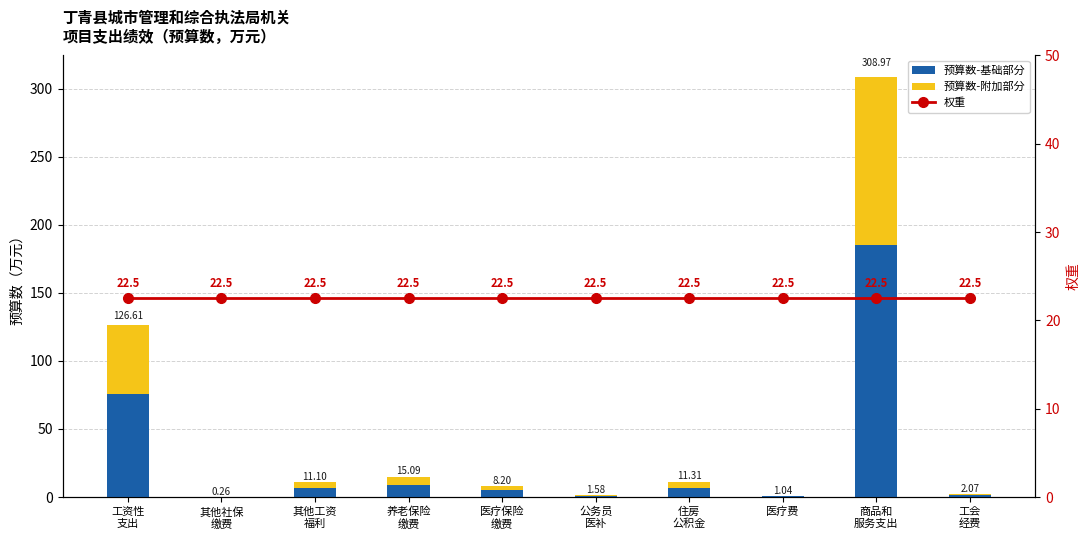

What is the sum of all 预算数-基础部分 values?

291.7